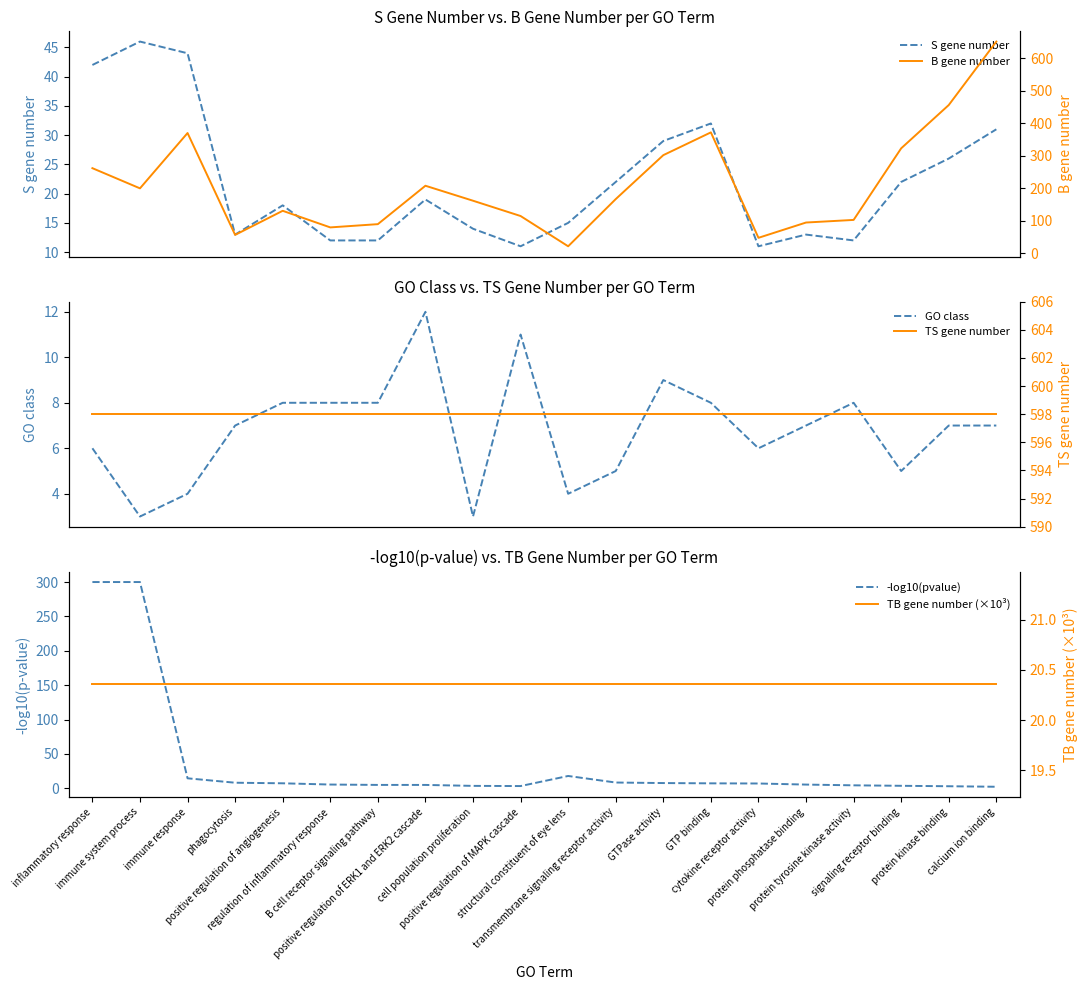

Read the -log10(pvalue) value at transmembrane signaling receptor activity.

8.4